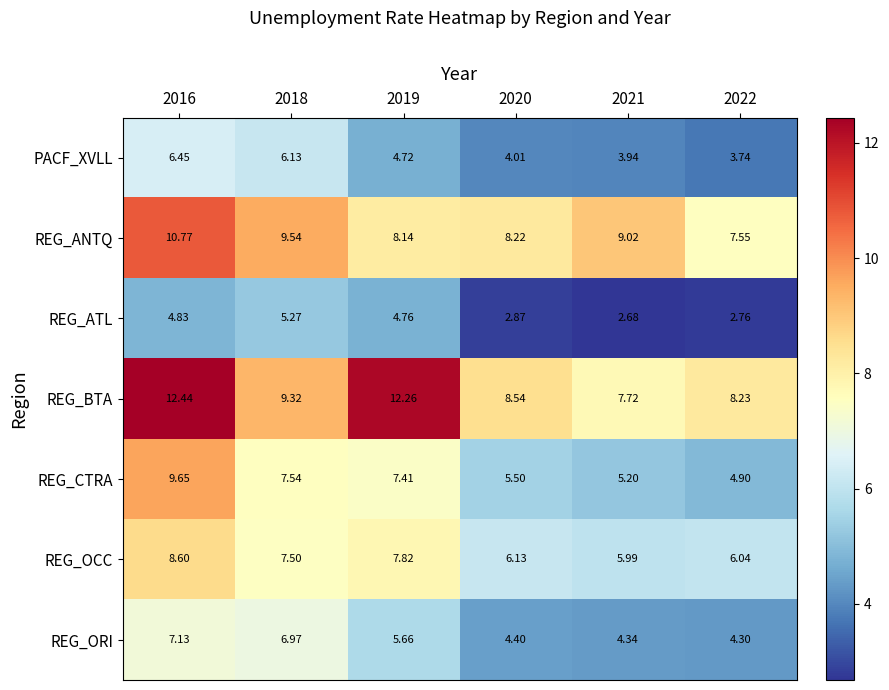

Rank the series by their maximum value, from lowest to highest.

REG_ATL, PACF_XVLL, REG_ORI, REG_OCC, REG_CTRA, REG_ANTQ, REG_BTA